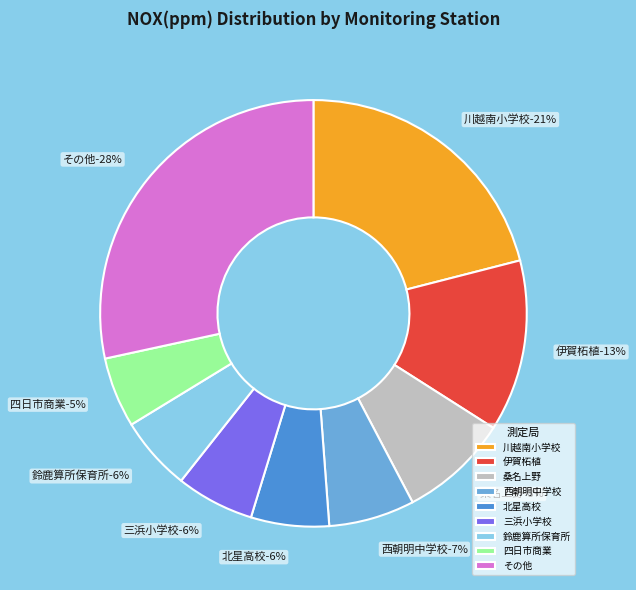

Does any single category account for the majority?

No